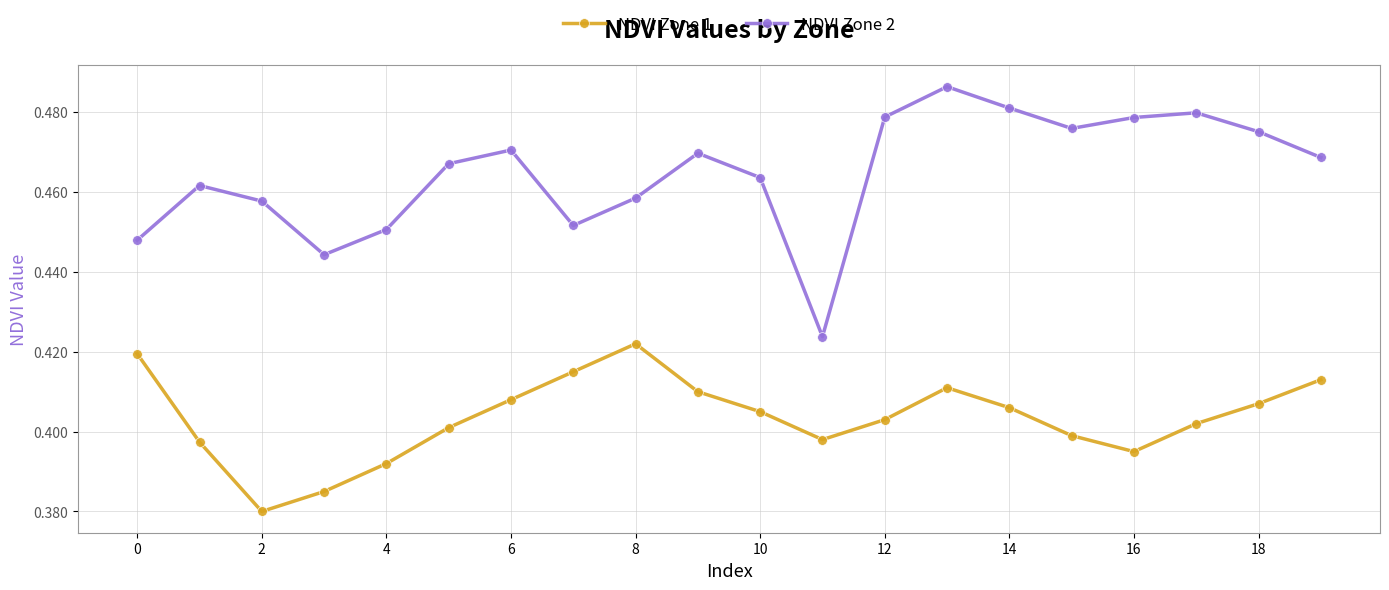

In NDVI Zone 2, how many points are lower than both neighbors (excluding endpoints)?

4